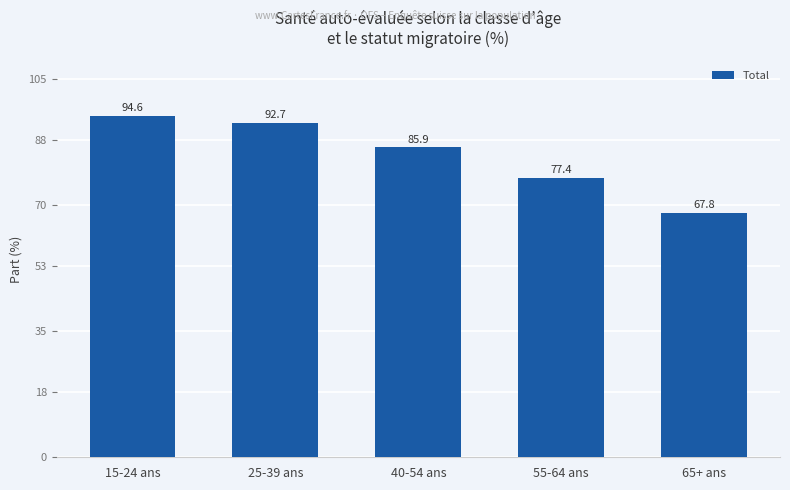

What position from the right is 40-54 ans?

3